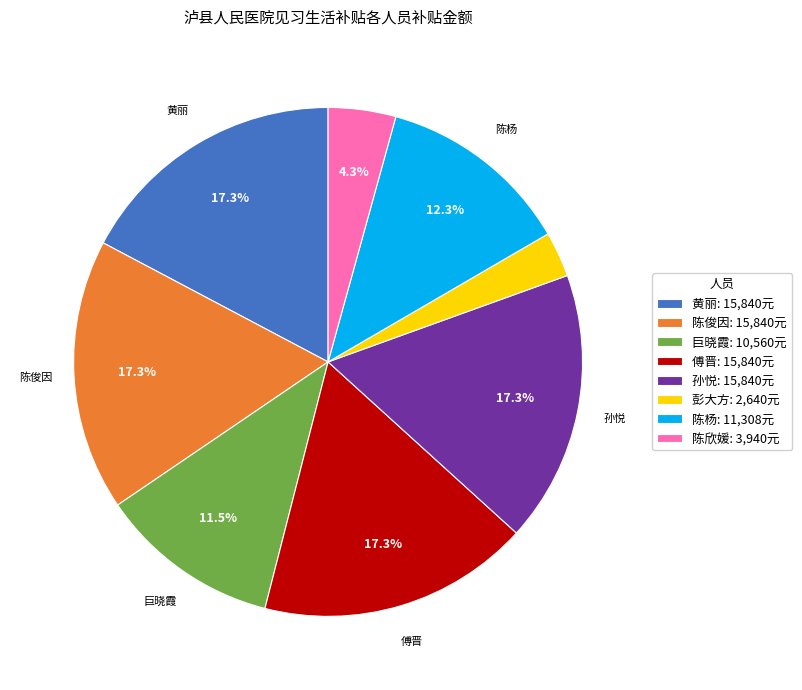

Is there any slice that represents more than half of the pie?

No